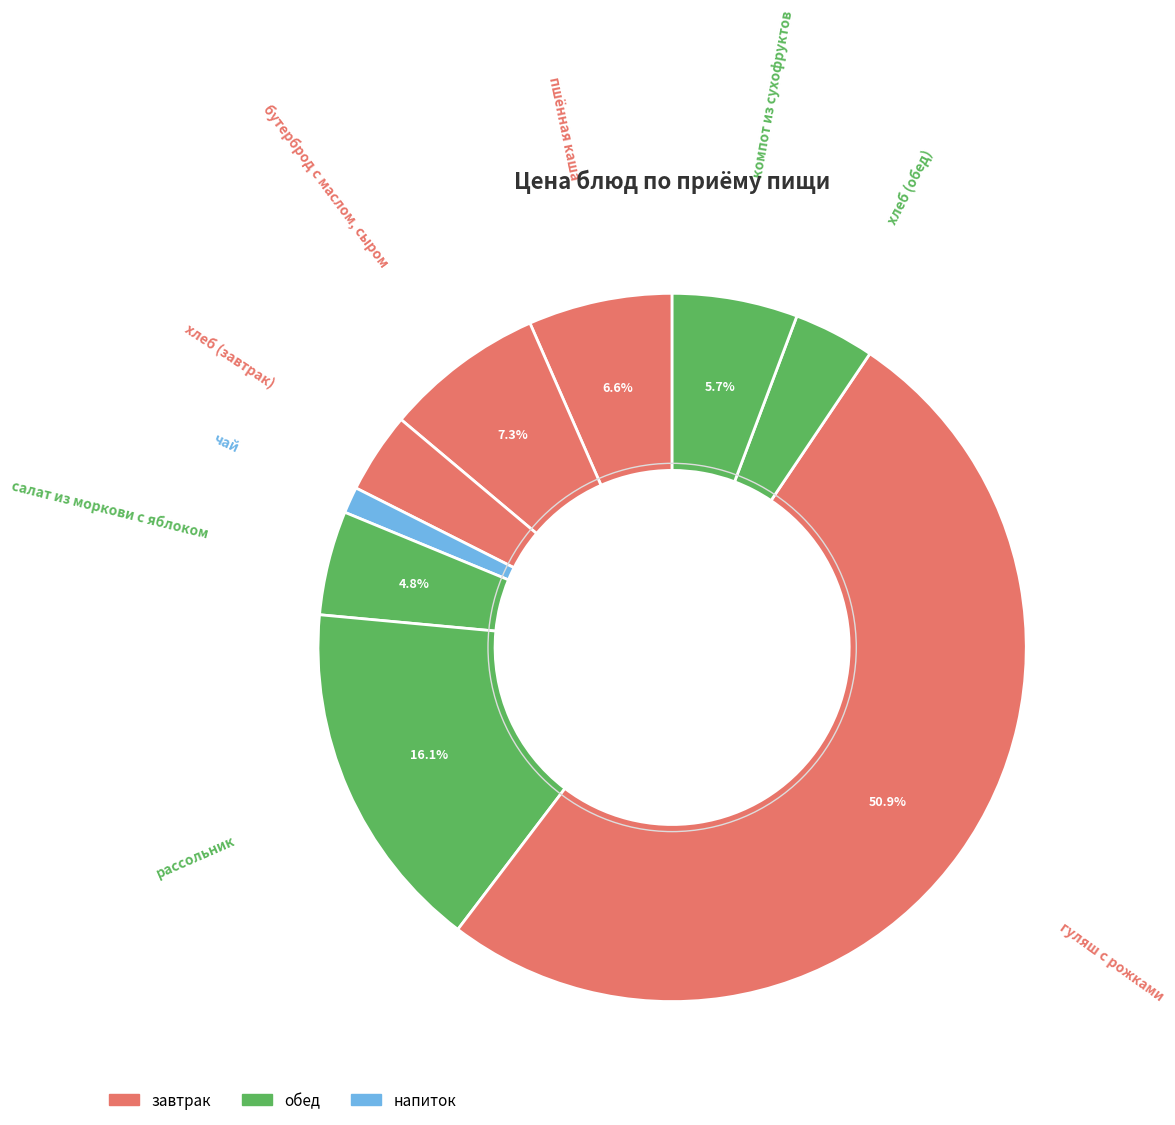

How many slices are in this pie chart?

9